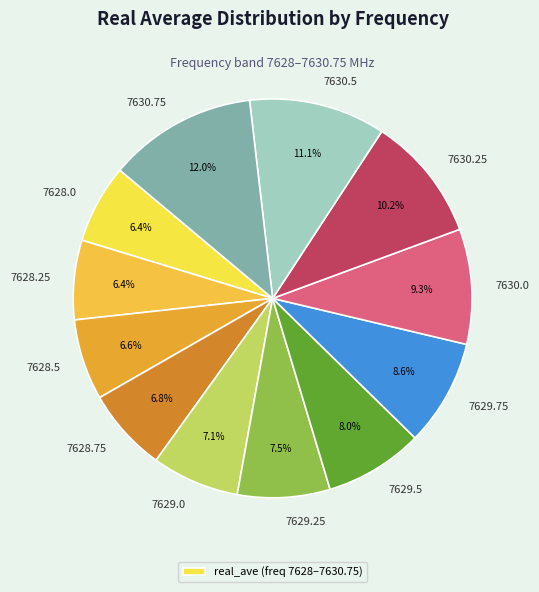

How many segments does this pie chart have?

12